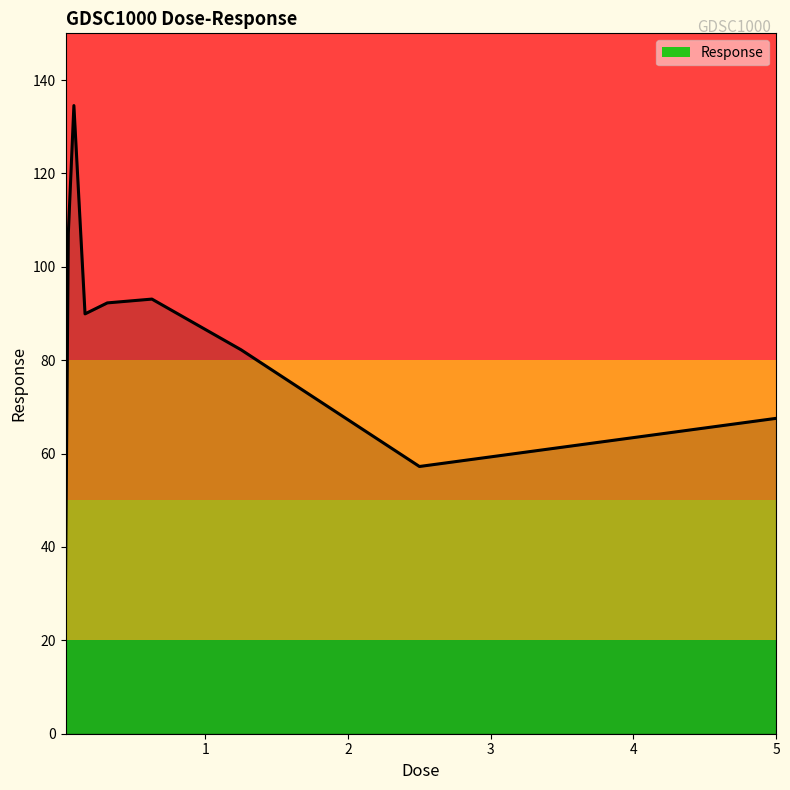

What is the difference between the maximum and minimum values?

101.7